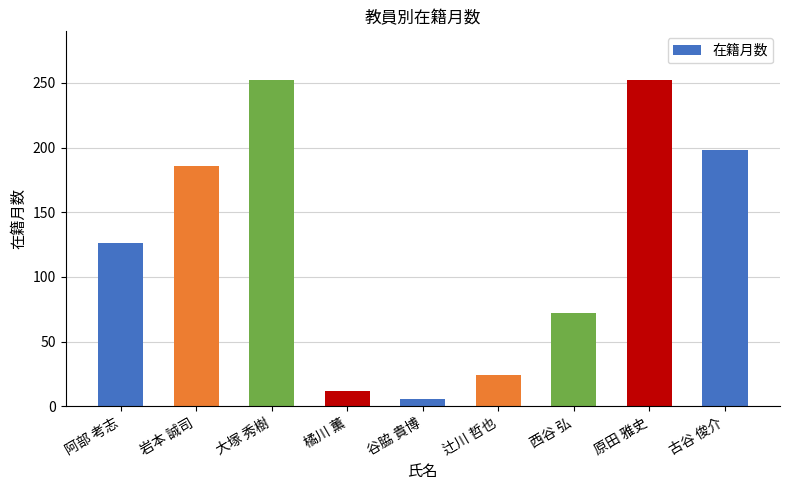

Where is the data nearest to the value 129?

阿部 考志